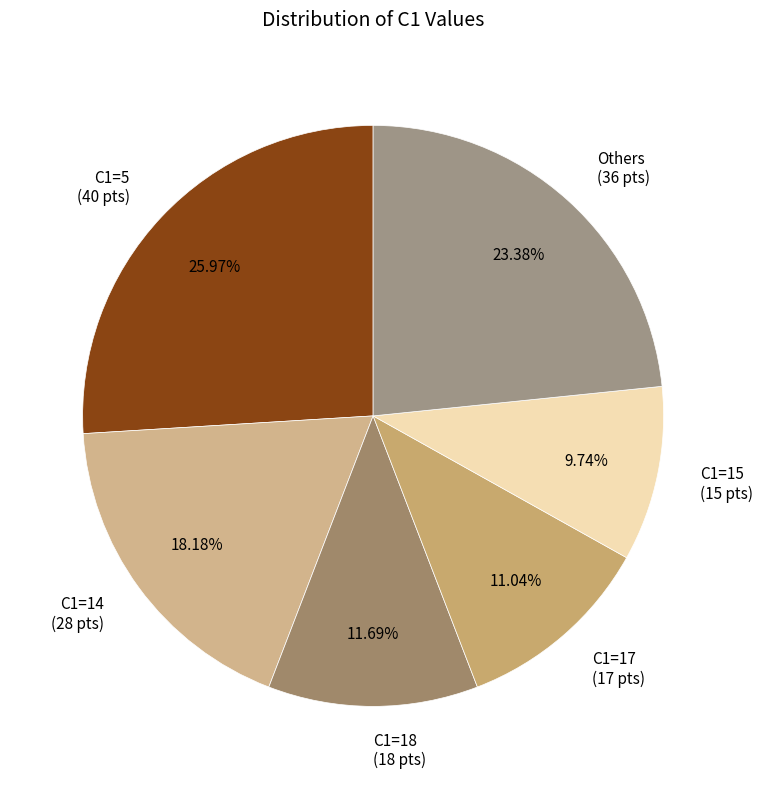

Rank the categories by value from highest to lowest.

C1=5 (40 pts), Others (36 pts), C1=14 (28 pts), C1=18 (18 pts), C1=17 (17 pts), C1=15 (15 pts)